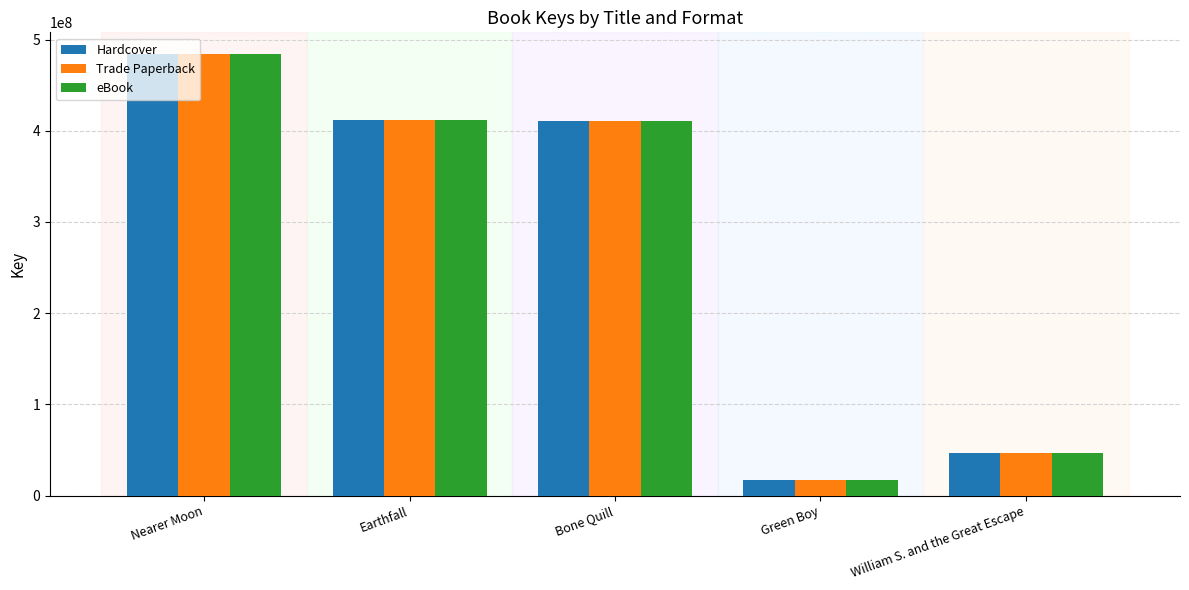

What are all the series names shown in the legend?

Hardcover, Trade Paperback, eBook